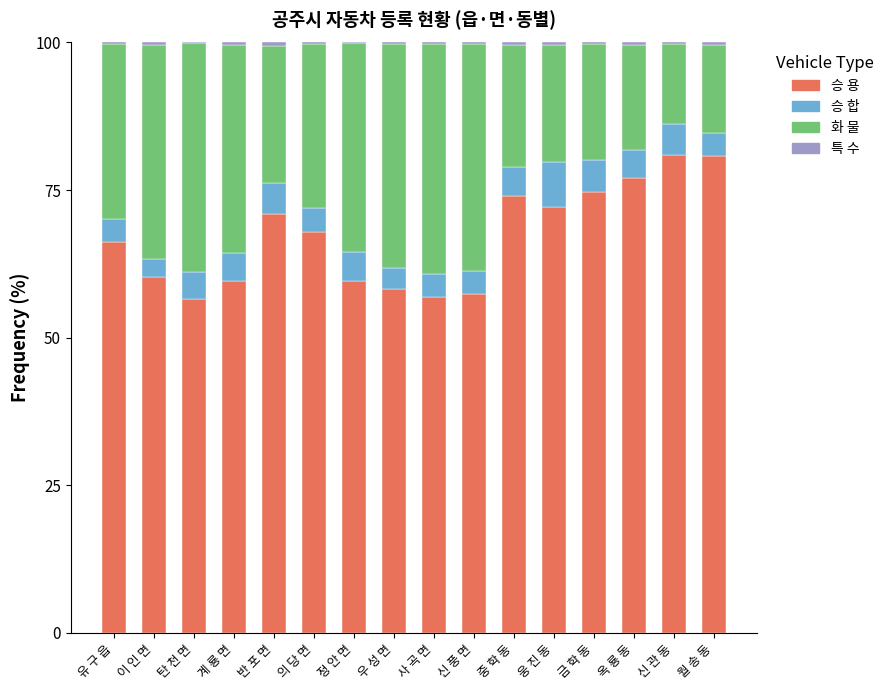

What is the maximum value for 승 용?

80.9